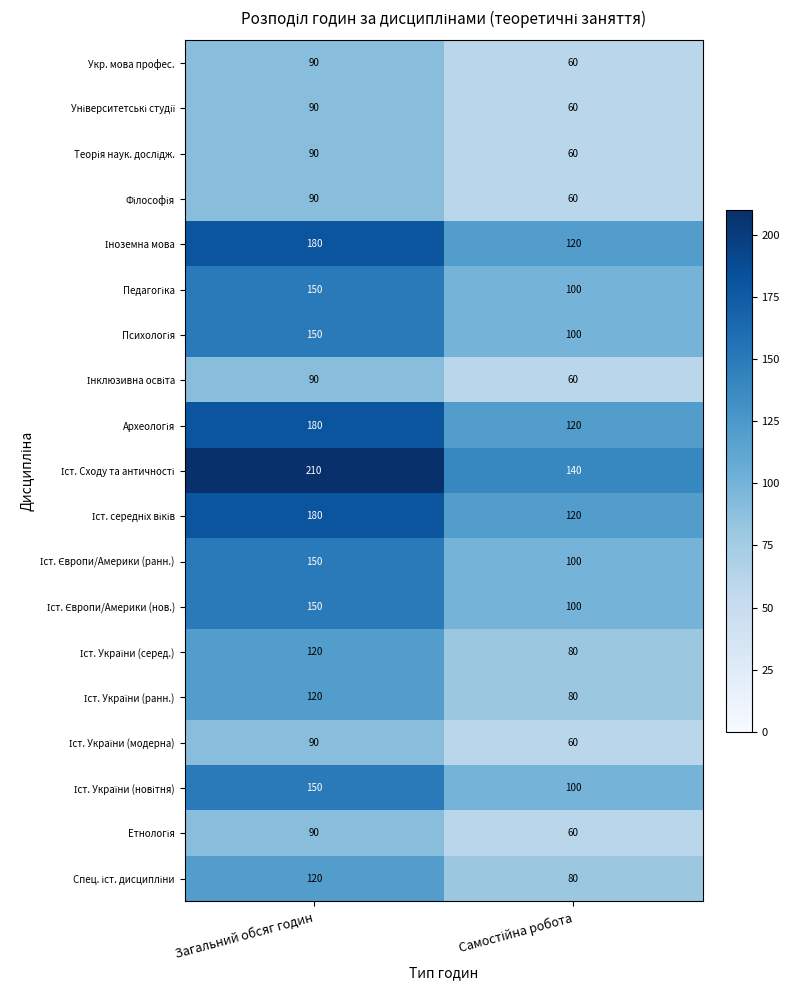

How many categories are shown in the chart?

2